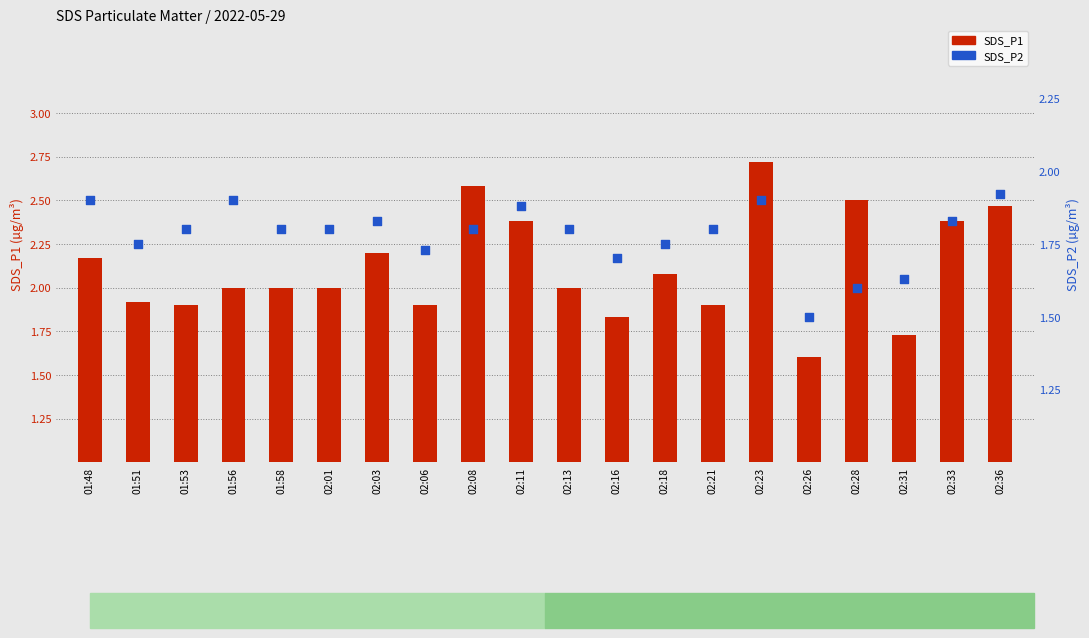

What is the total value across all series at 02:33?

4.2